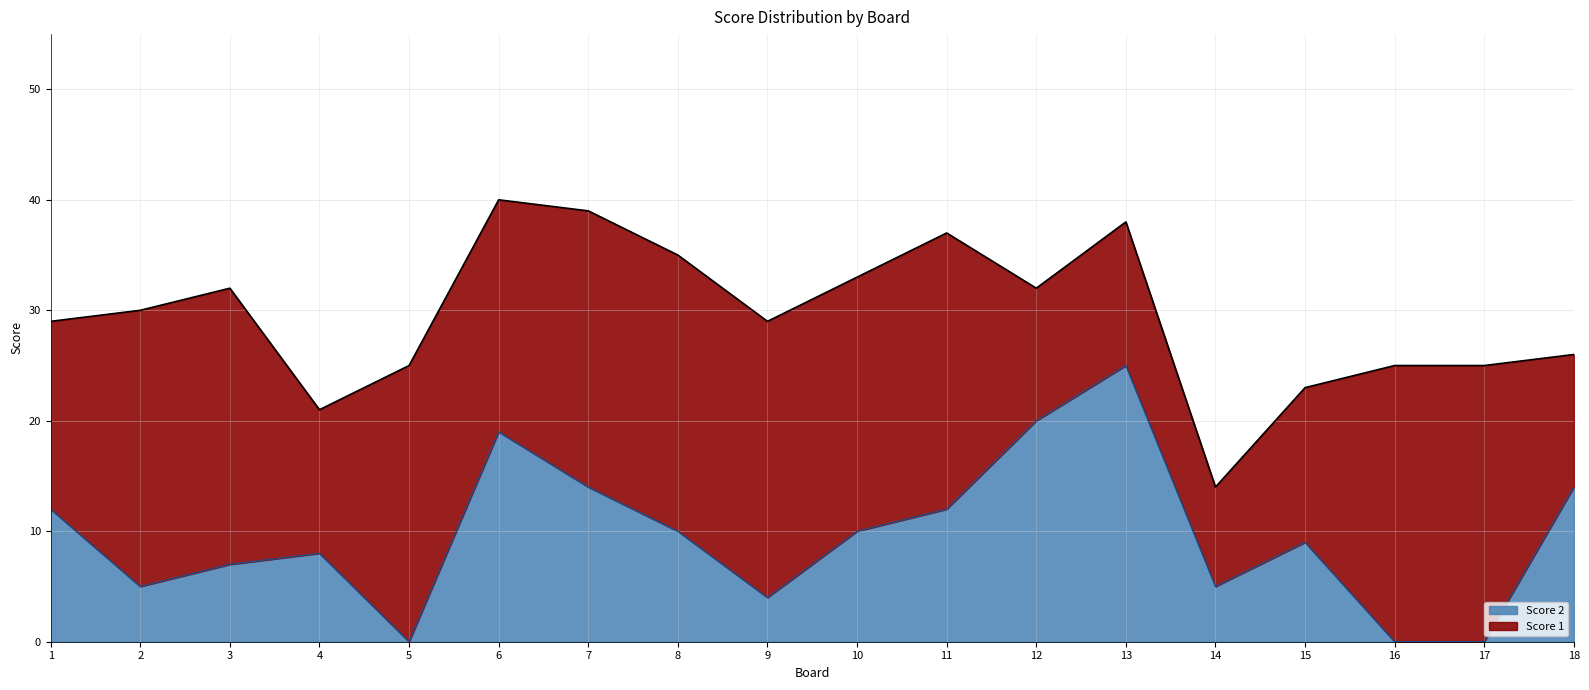

The value at 13 is 25. True or false?

True